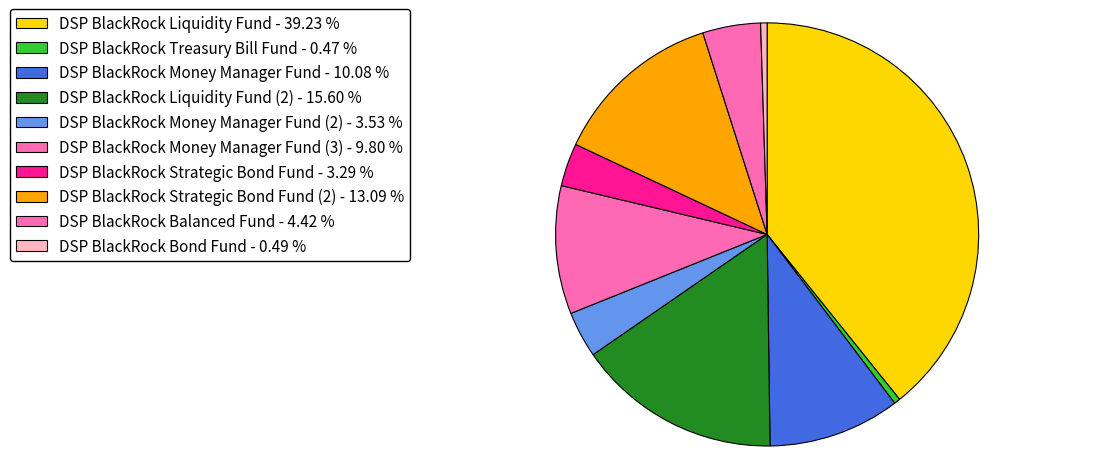

How many slices are in this pie chart?

10